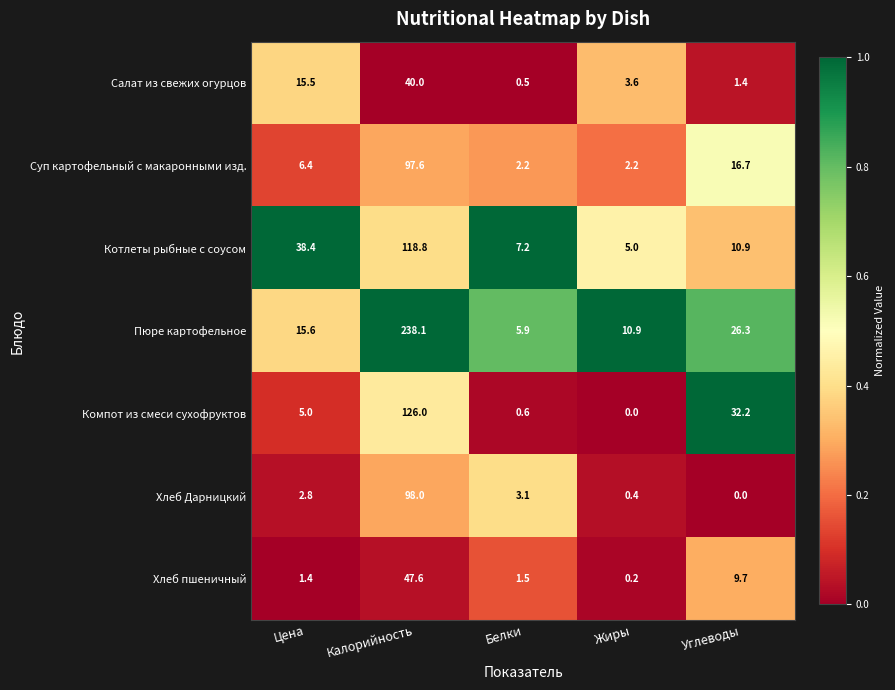

Read the Хлеб Дарницкий value at Белки.

3.1